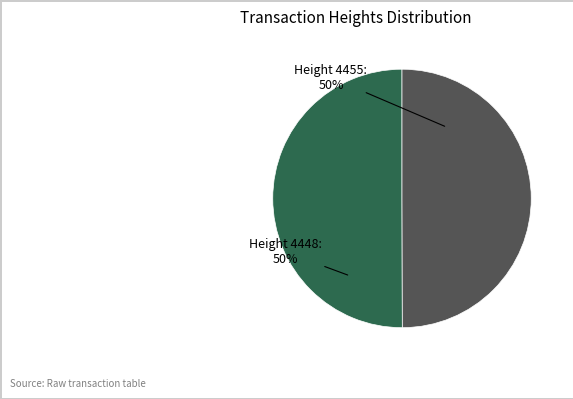

Count the number of slices in the pie.

2